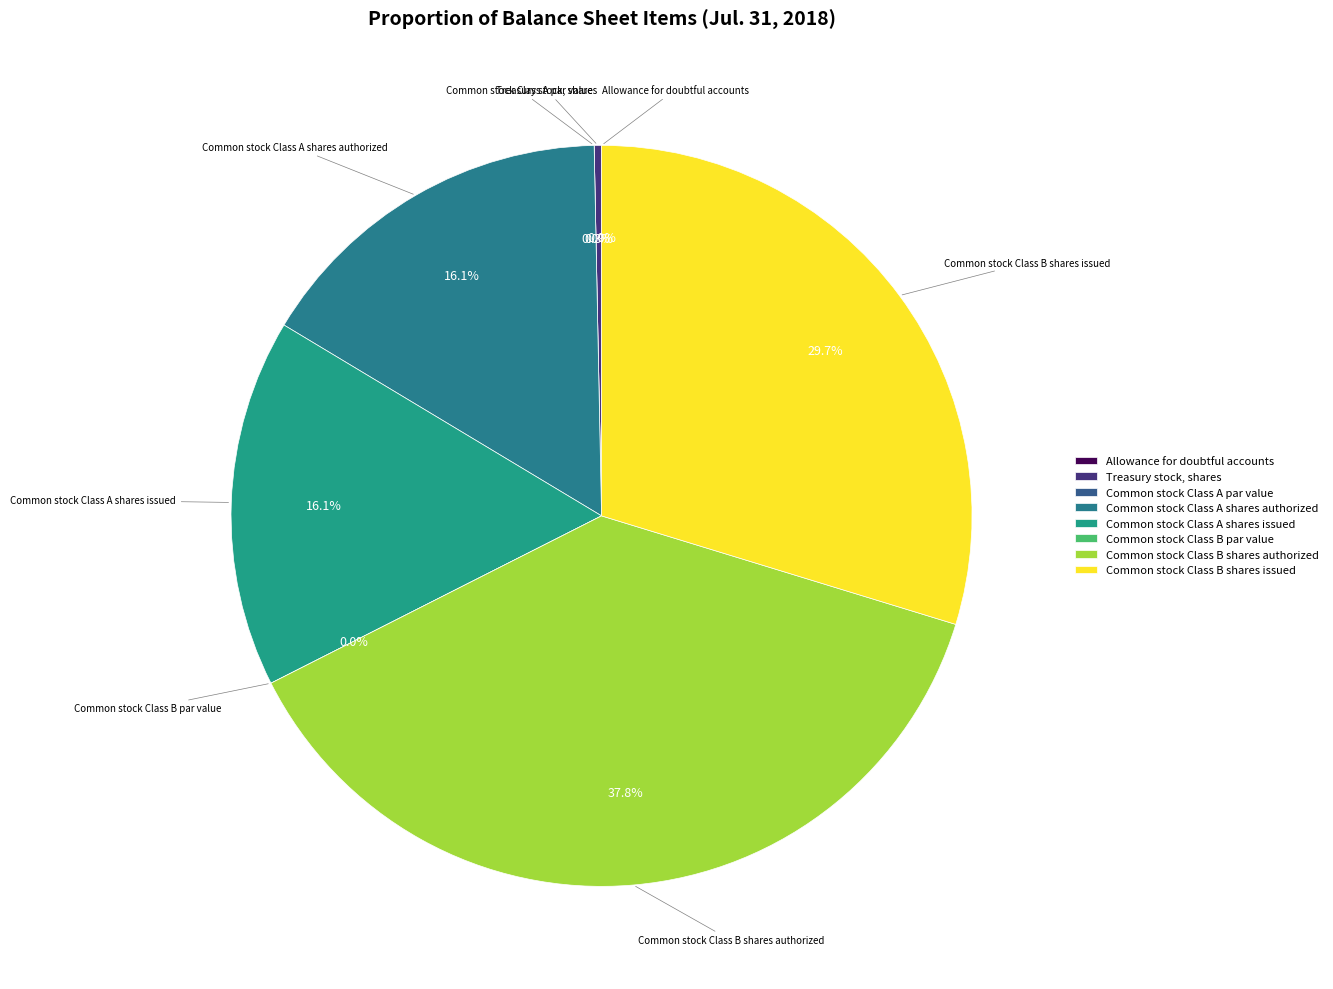

Is there a majority slice in this chart?

No